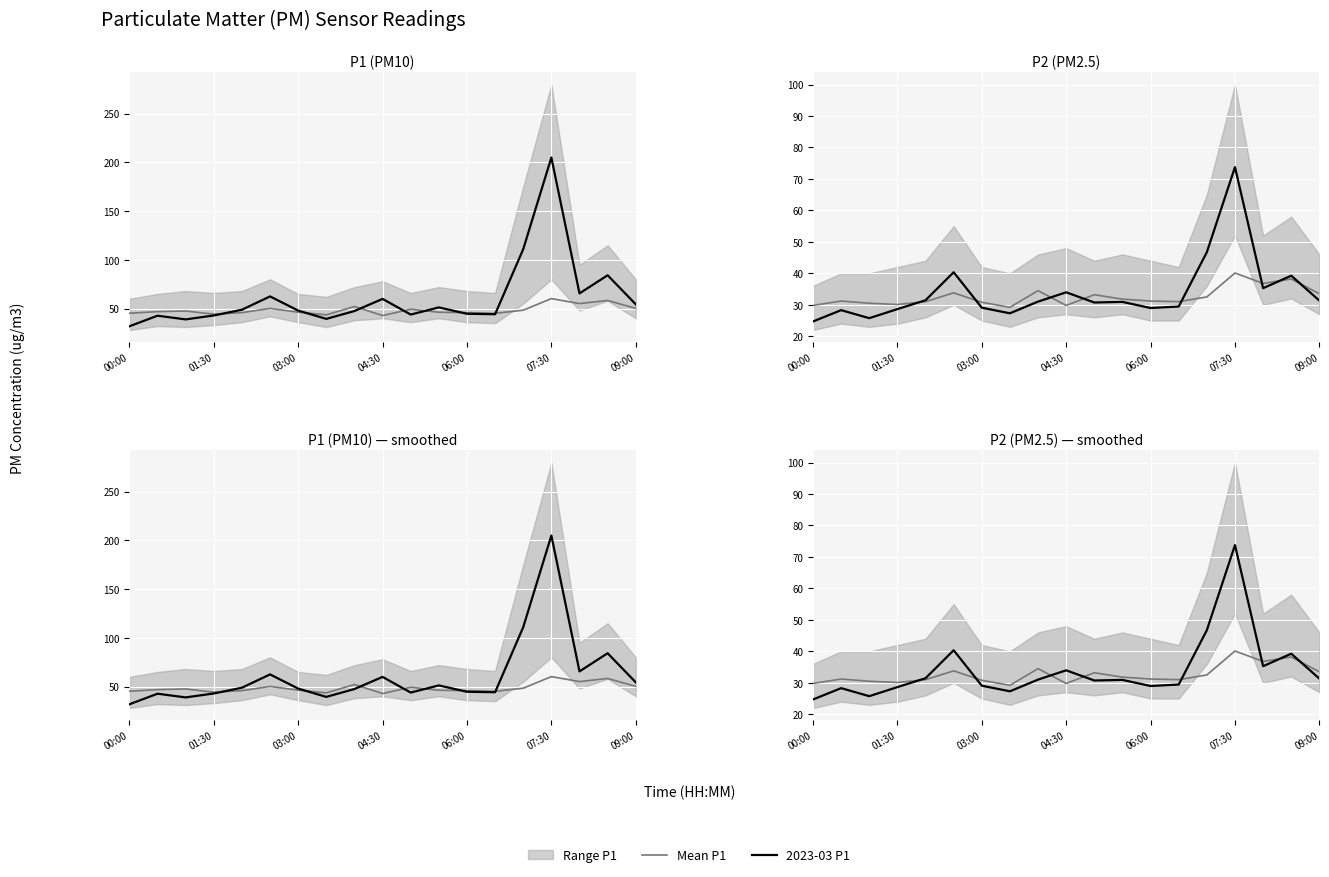

What is the sum of all 2023-03 P2 values?

647.0